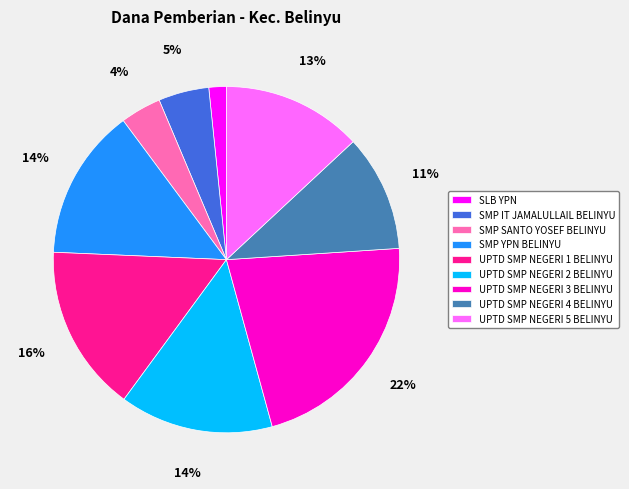

To the nearest percent, what is the combined percentage of SMP YPN BELINYU and UPTD SMP NEGERI 1 BELINYU?

30%